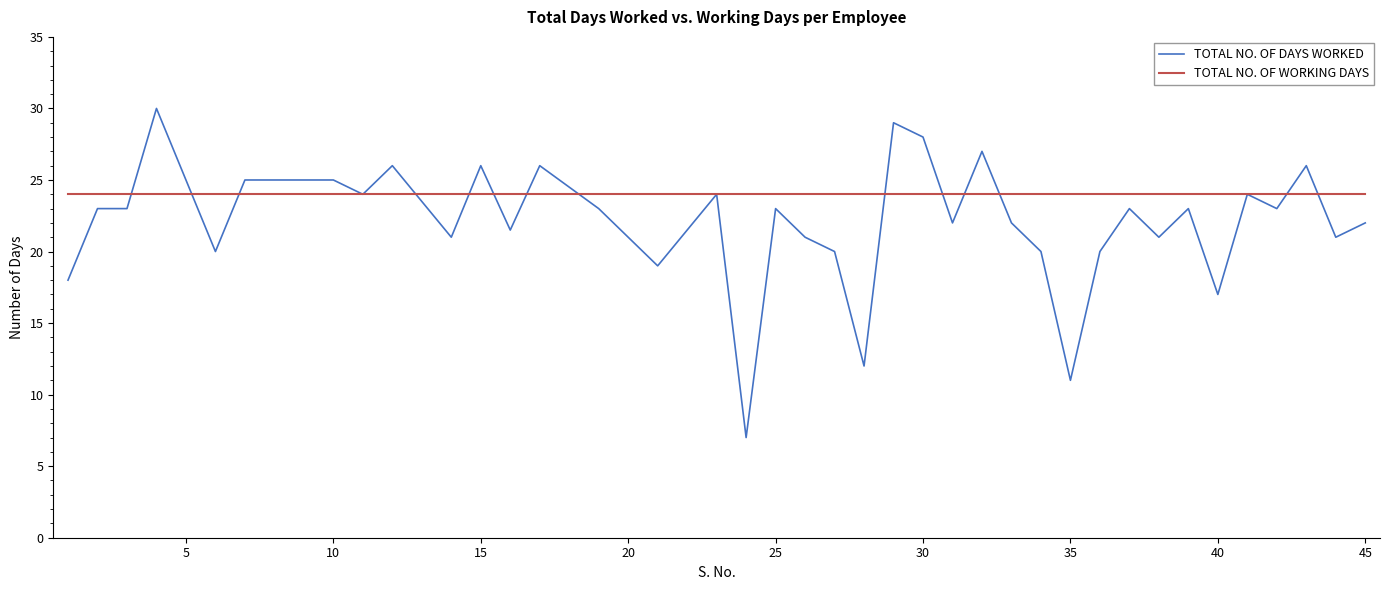

List the series in order of their overall mean, highest first.

TOTAL NO. OF WORKING DAYS, TOTAL NO. OF DAYS WORKED